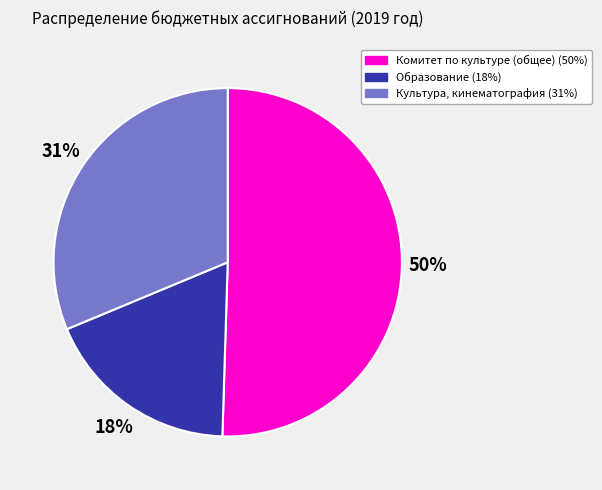

How many segments does this pie chart have?

3